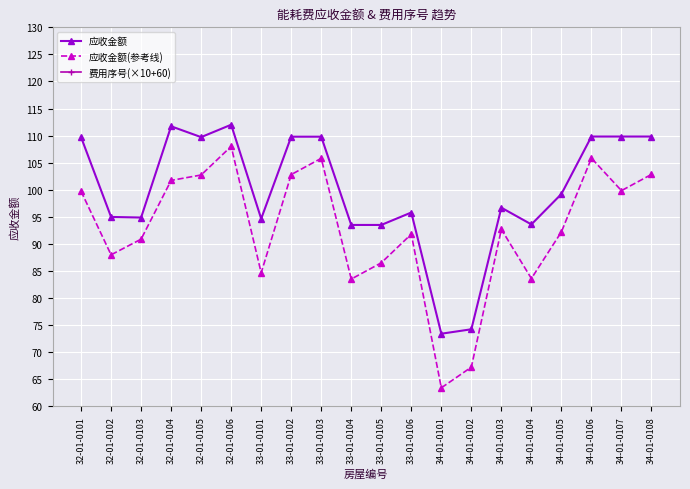

True or false: 应收金额(参考线) and 费用序号(×10+60) cross at least once.

False